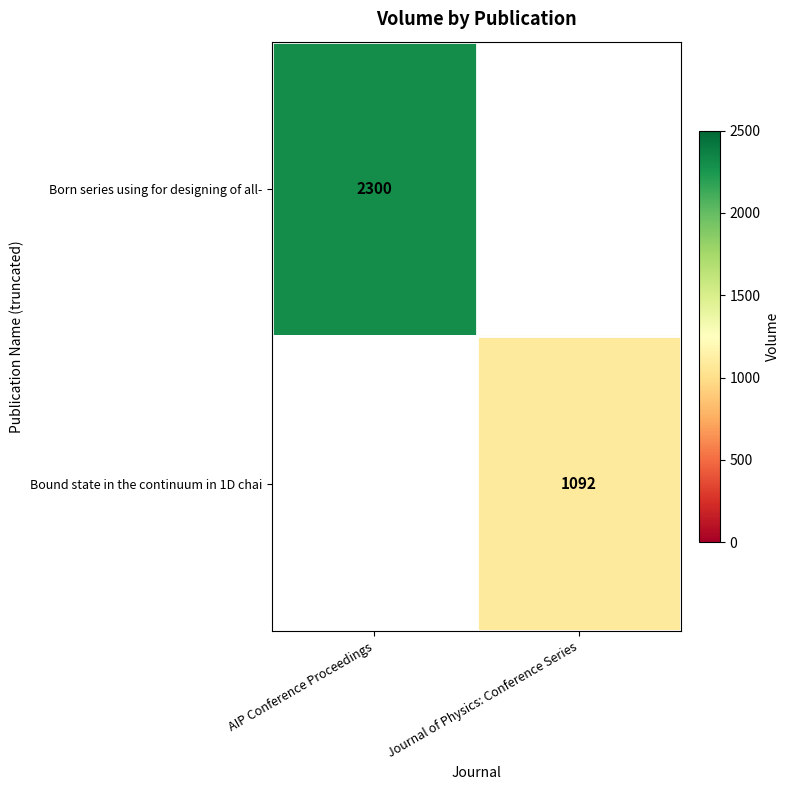

At which label is row_0 closest to 2300?

AIP Conference Proceedings